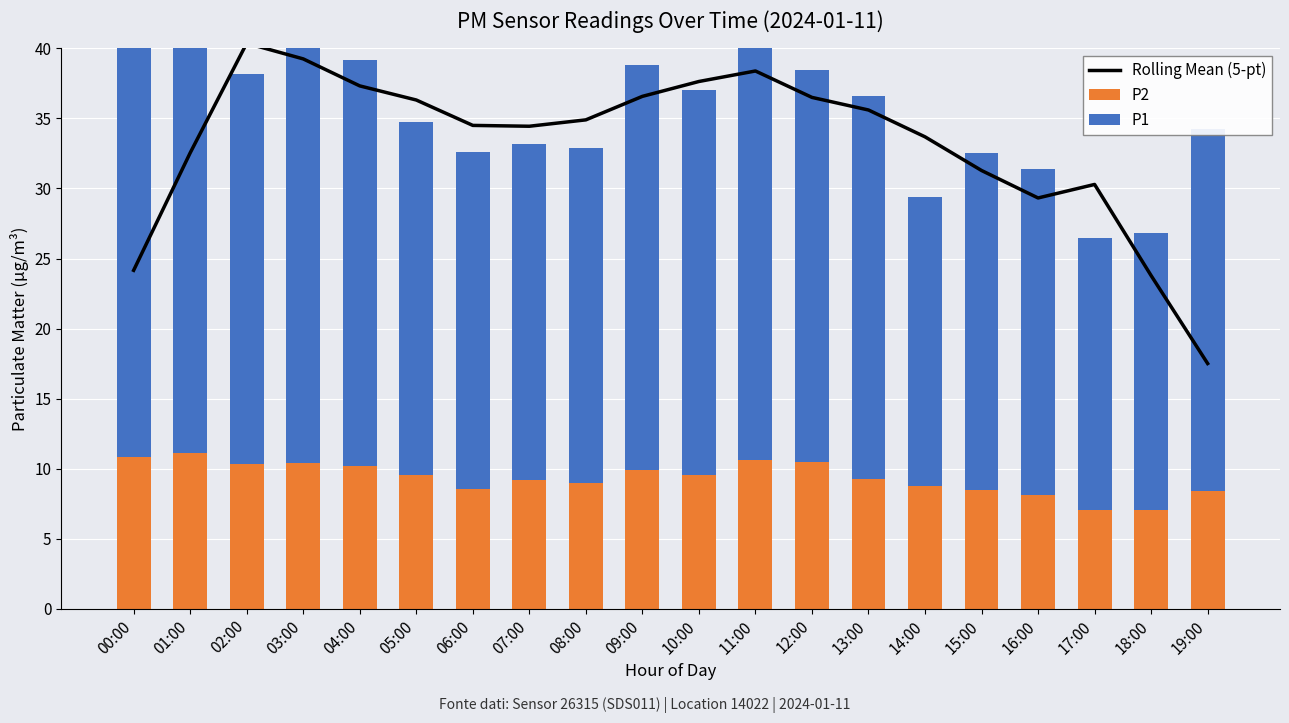

What is the label of the 10th bar from the right?

10:00